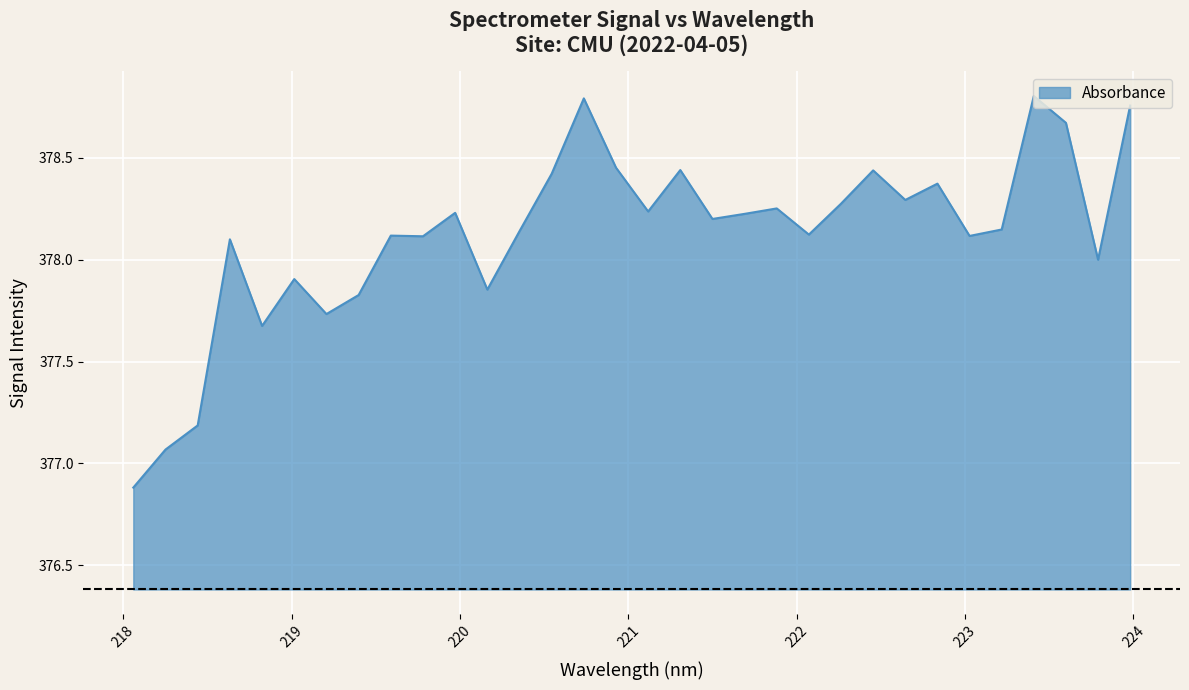

Reading left to right, transcribe all the data shown in this chart.

218.0596=376.9	218.2508=377.1	218.442=377.2	218.6332=378.1	218.8244=377.7	219.0156=377.9	219.2067=377.7	219.3979=377.8	219.589=378.1	219.7801=378.1	219.9712=378.2	220.1623=377.9	220.3533=378.1	220.5444=378.4	220.7354=378.8	220.9264=378.5	221.1174=378.2	221.3083=378.4	221.4993=378.2	221.6902=378.2	221.8812=378.3	222.0721=378.1	222.263=378.3	222.4538=378.4	222.6447=378.3	222.8355=378.4	223.0264=378.1	223.2172=378.1	223.408=378.8	223.5987=378.7	223.7895=378.0	223.9802=378.8